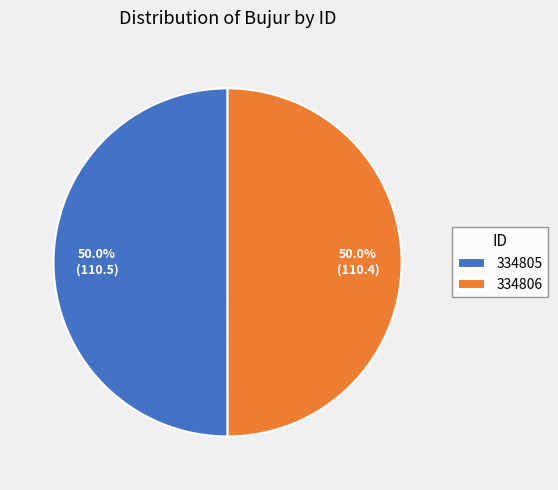

The 334805 slice represents 50% of the pie. True or false?

True